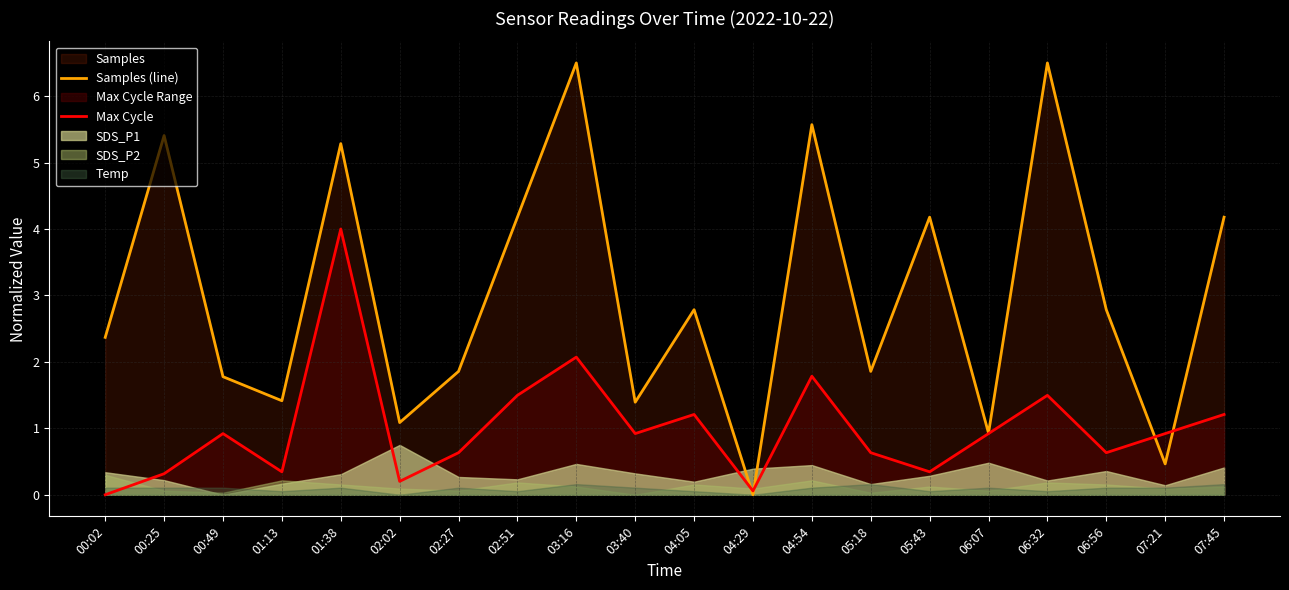

Where is the first local minimum for Samples (line)?

01:13